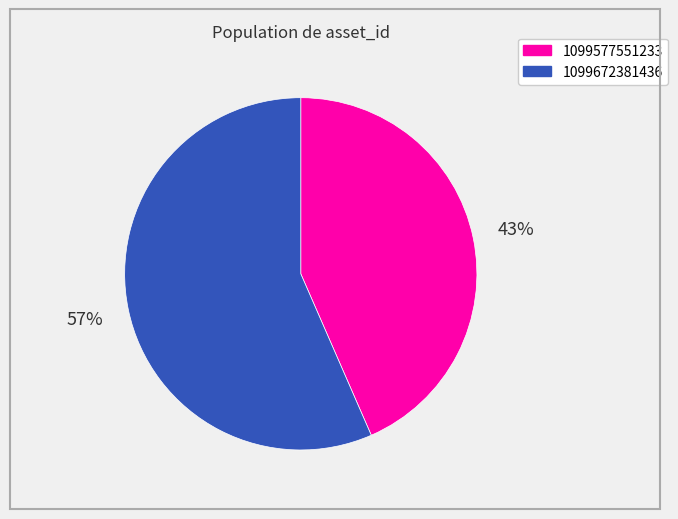

Do 1099577551233 and 1099672381436 together represent more than half of the pie?

Yes